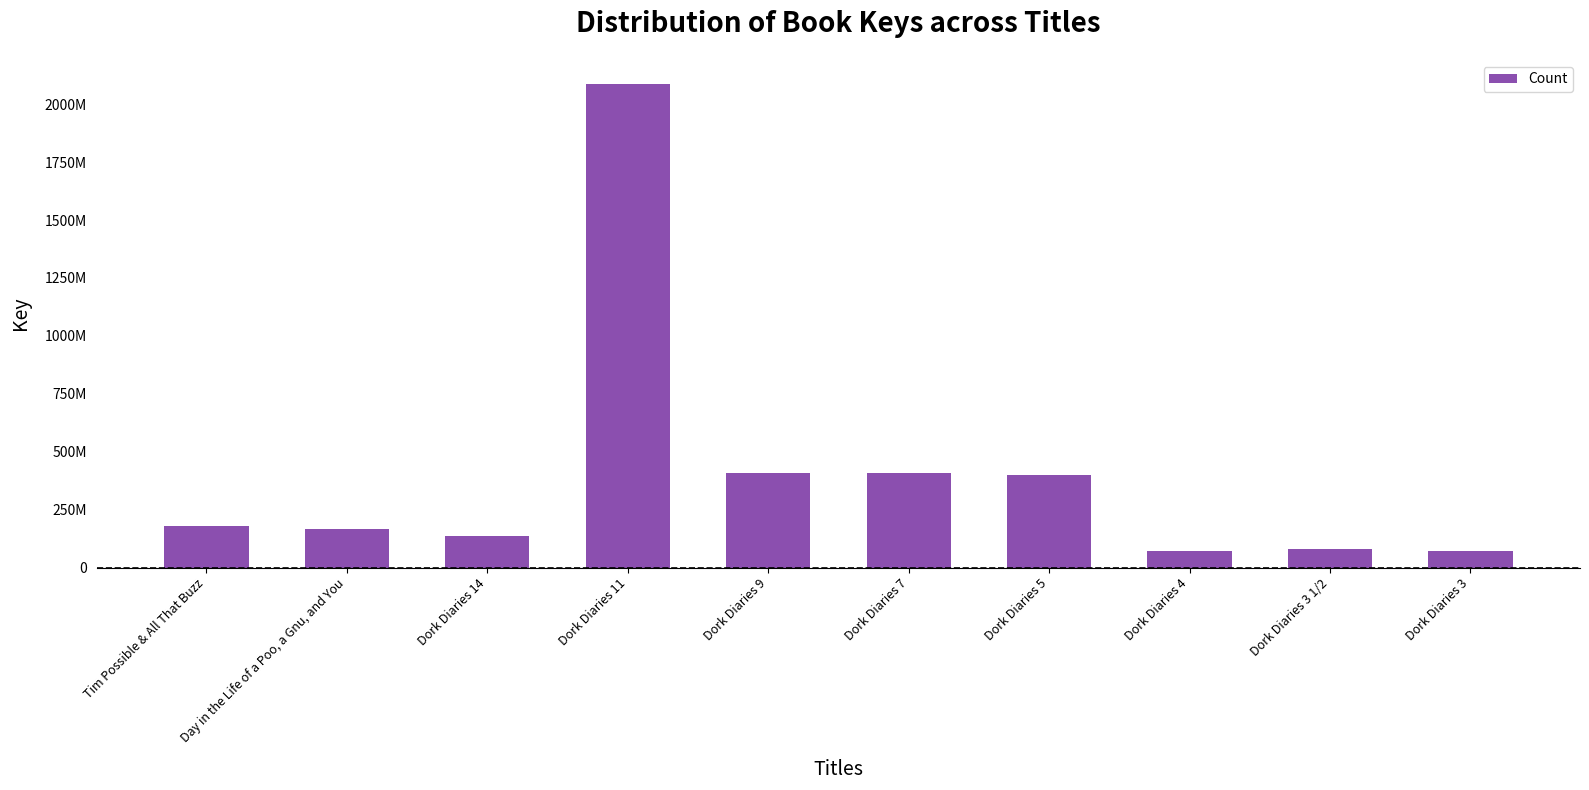

At which category does the chart reach its peak across all series?

Dork Diaries 11